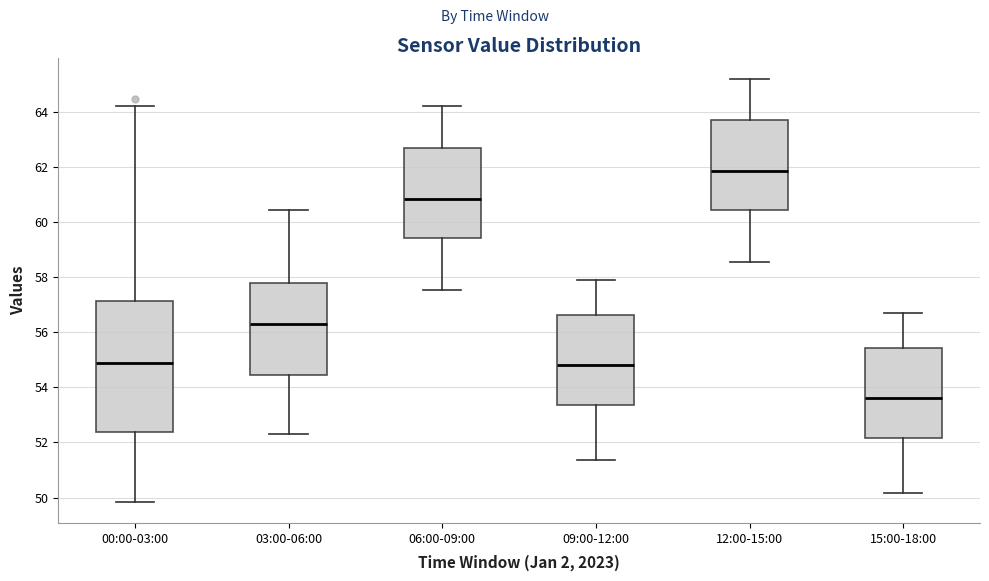

Reading left to right, transcribe this box plot: for each box, give where its median line is, the range the box spans, and where its two whiskers end, as read against the y-axis. The values are not printed on the chart, so give them approximately, as read against the axis.

00:00-03:00: median 54.8, box 52.4 to 57.2, whiskers 49.8 to 64.2
03:00-06:00: median 56.4, box 54.4 to 57.8, whiskers 52.4 to 60.4
06:00-09:00: median 60.8, box 59.4 to 62.8, whiskers 57.6 to 64.2
09:00-12:00: median 54.8, box 53.4 to 56.6, whiskers 51.4 to 58.0
12:00-15:00: median 61.8, box 60.4 to 63.8, whiskers 58.6 to 65.2
15:00-18:00: median 53.6, box 52.2 to 55.4, whiskers 50.2 to 56.8